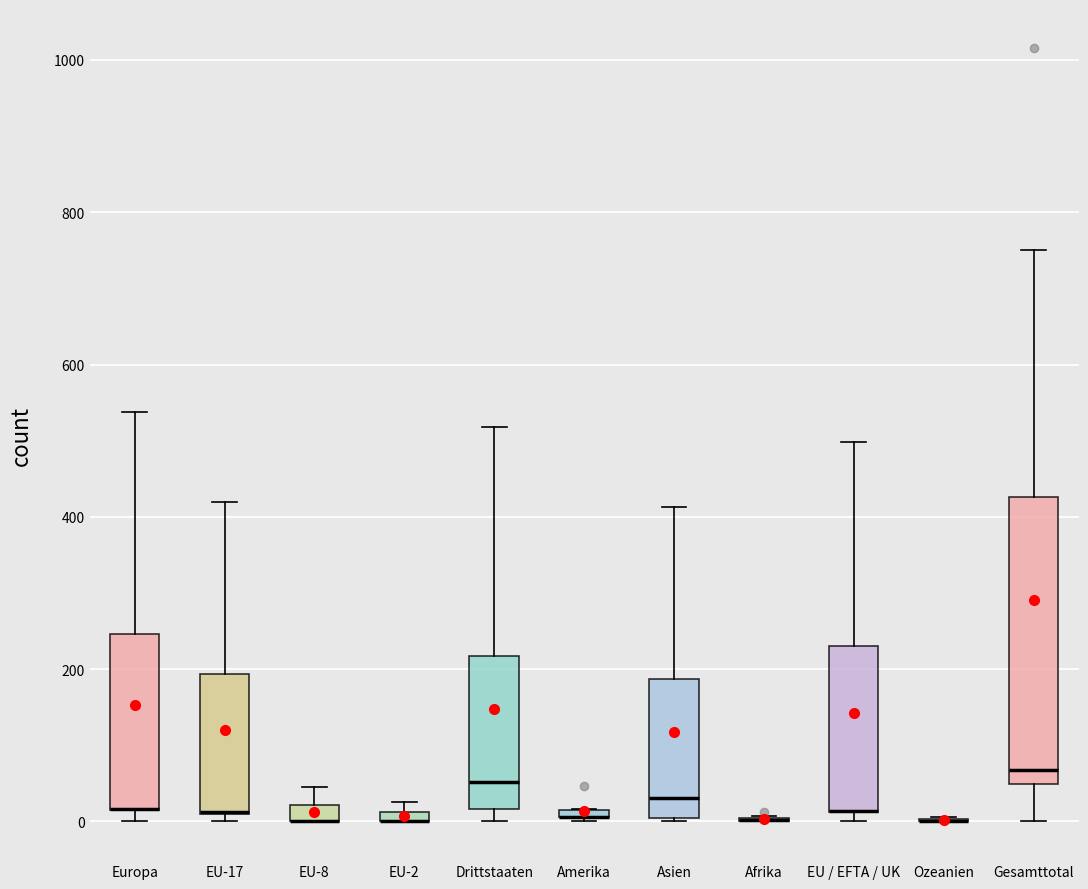

Which box is the tallest, from its lower edge to its upper edge?

Gesamttotal